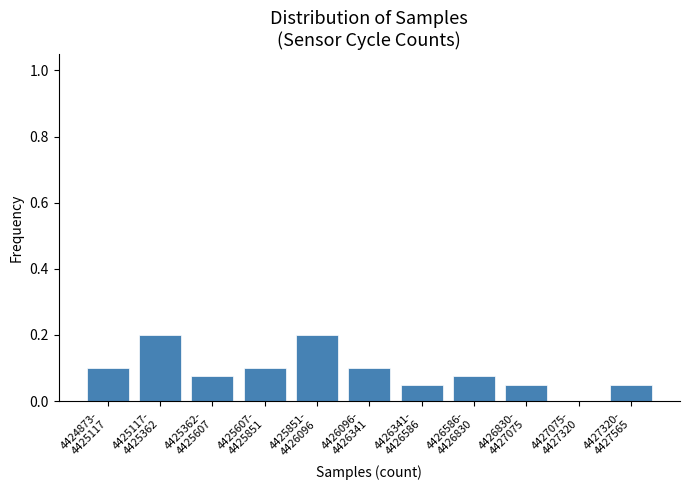

What is the sum of all values?

1.0